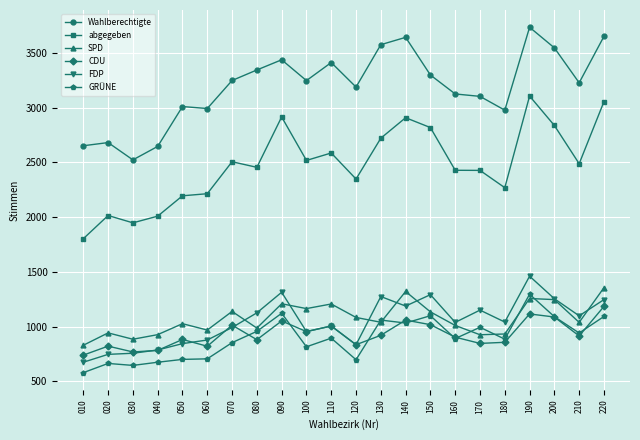

Is the value of abgegeben at 150 greater than the value of CDU at 150?

Yes